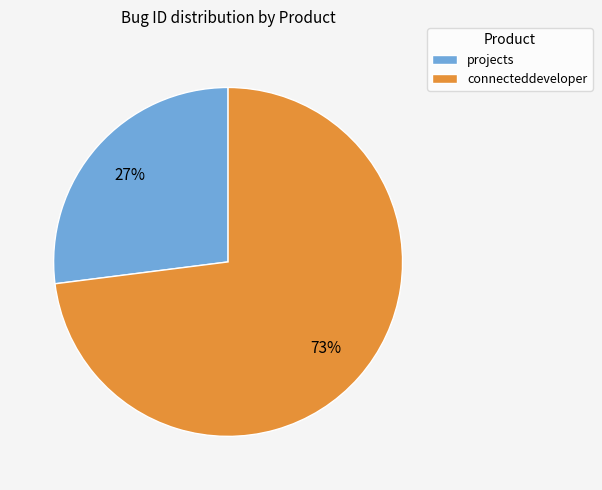

How many slices are in this pie chart?

2